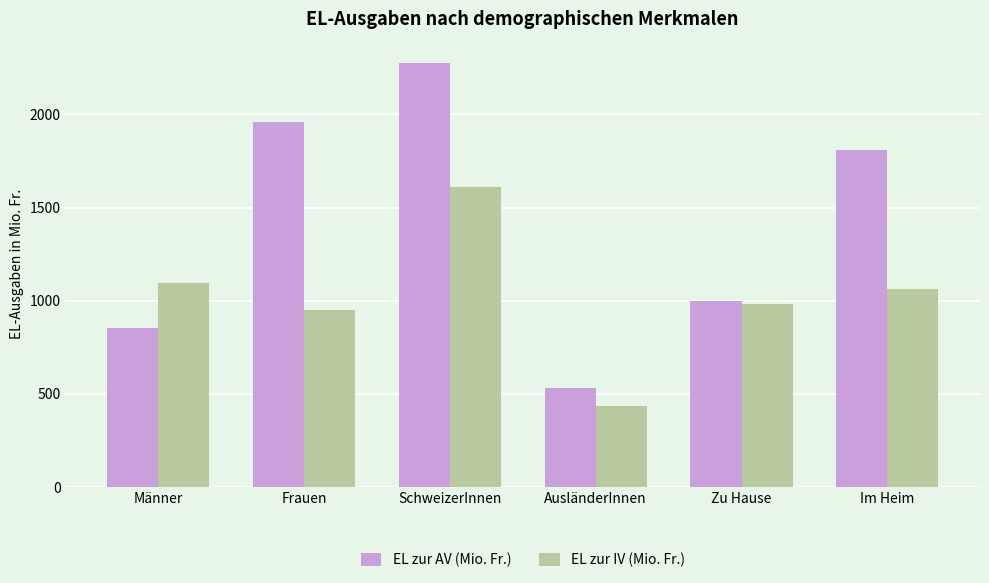

Is it true that EL zur IV (Mio. Fr.) equals 980.8 at Zu Hause?

True